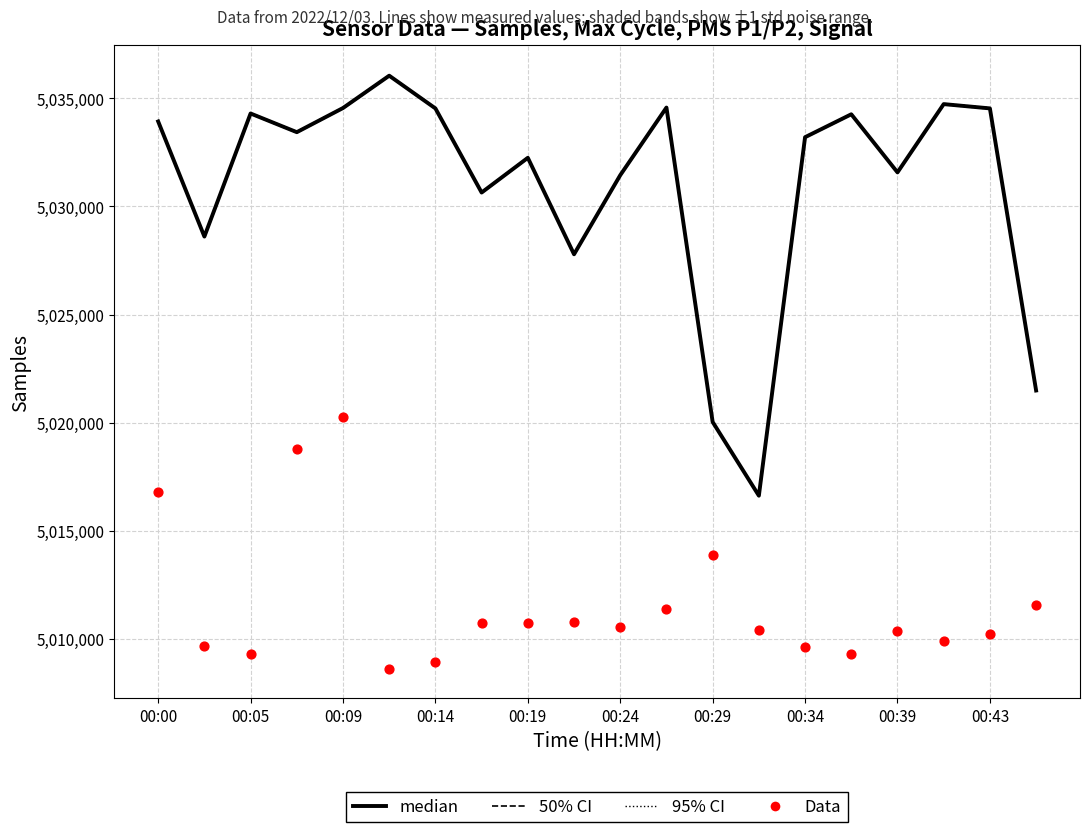

What is the total value across all series at 15?

20112106.1